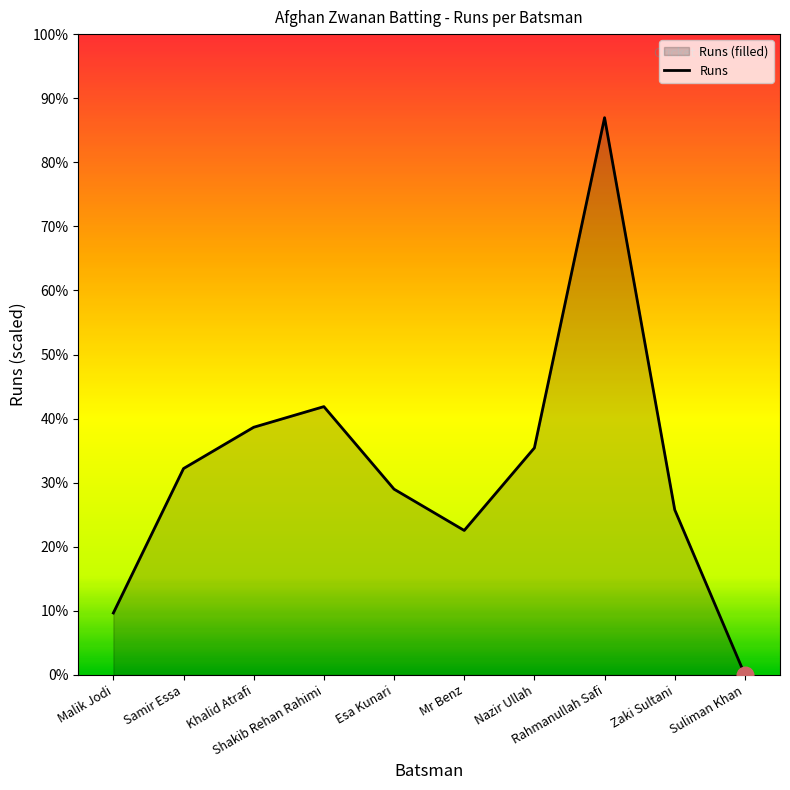

Is it true that the value at Samir Essa is 17?

False